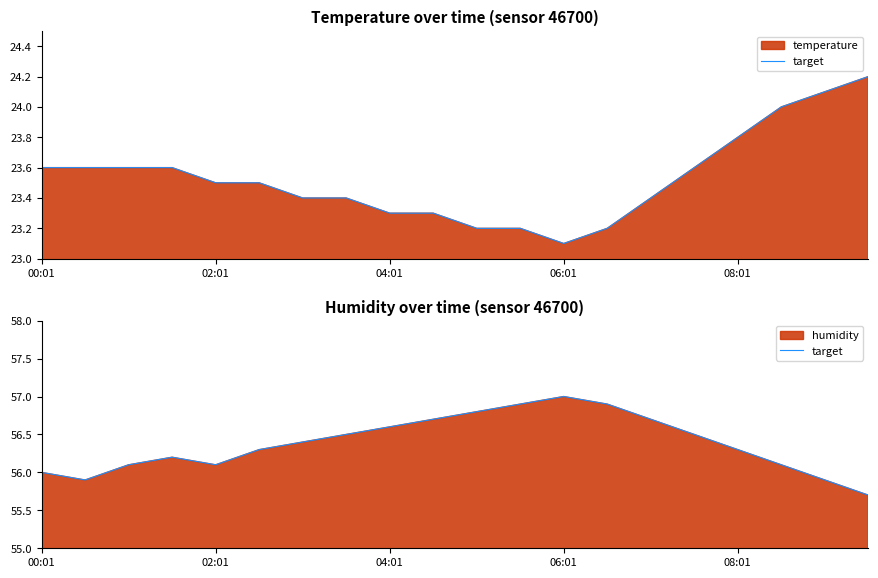

True or false: the data shows 56.5 at 15.

True